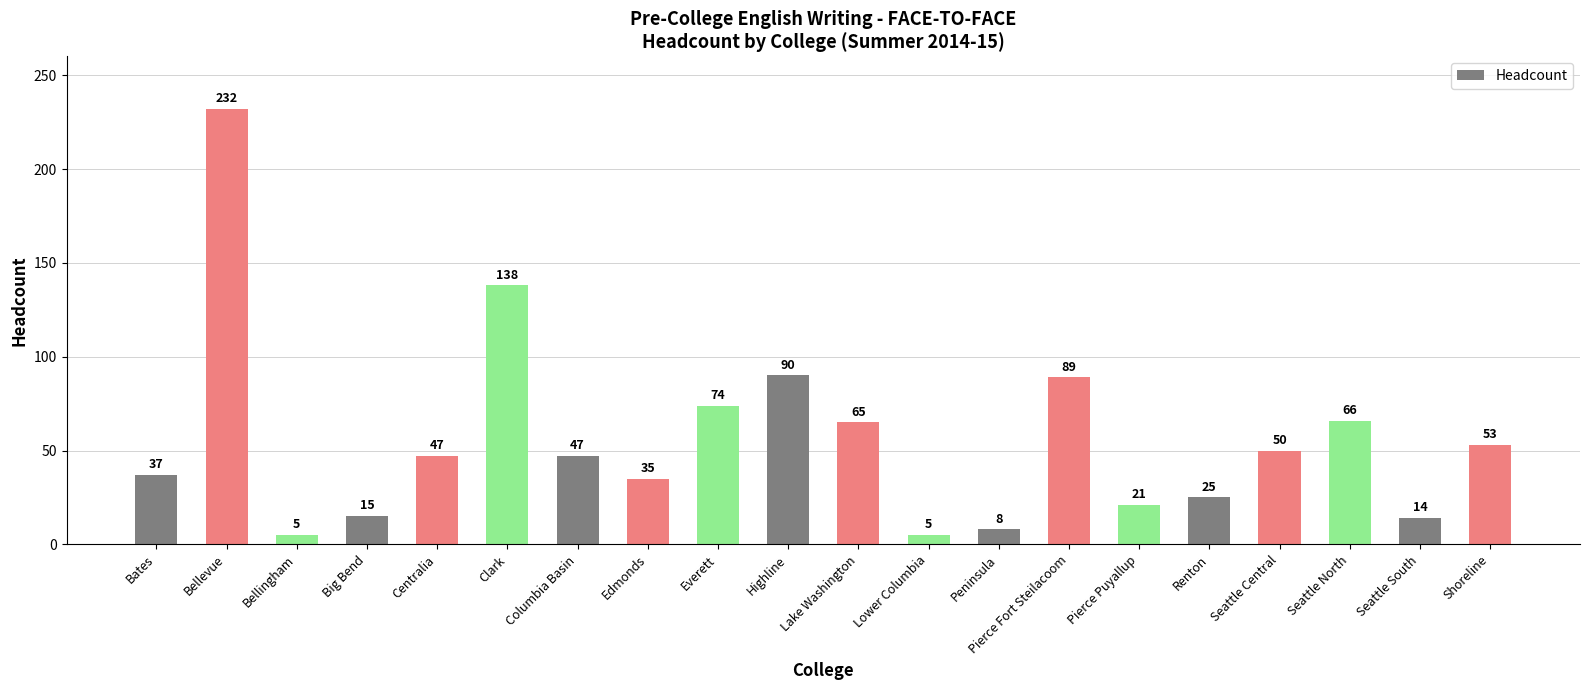

Reading left to right, transcribe all the data shown in this chart.

Bates=37	Bellevue=232	Bellingham=5	Big Bend=15	Centralia=47	Clark=138	Columbia Basin=47	Edmonds=35	Everett=74	Highline=90	Lake Washington=65	Lower Columbia=5	Peninsula=8	Pierce Fort Steilacoom=89	Pierce Puyallup=21	Renton=25	Seattle Central=50	Seattle North=66	Seattle South=14	Shoreline=53